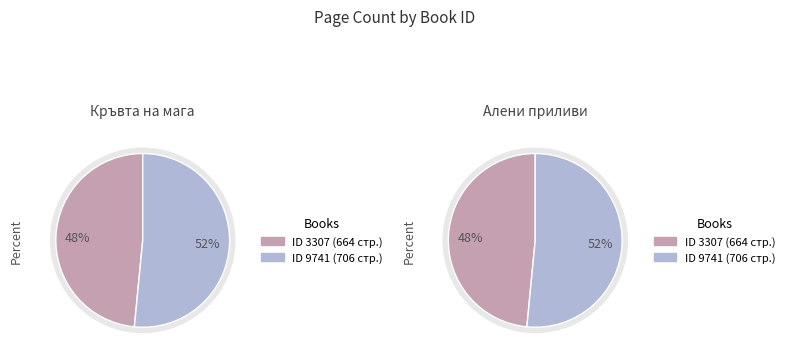

Rank the categories by value from lowest to highest.

3307, 9741